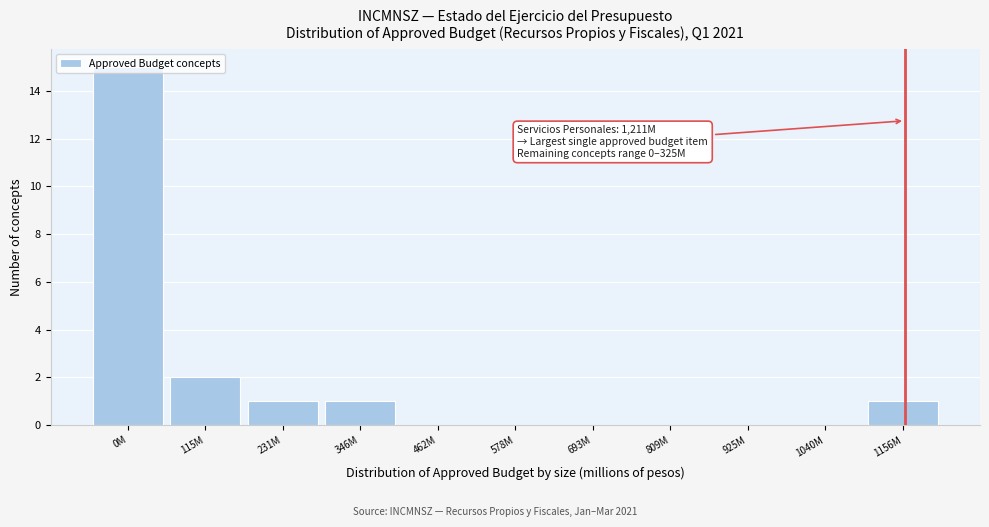

Is it true that the value at 231M is 1?

True